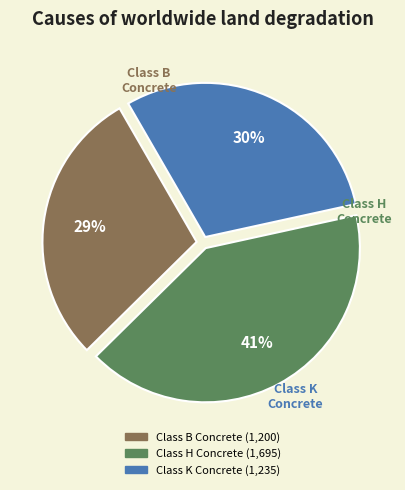

To the nearest percent, what is the difference between the largest and smallest slice percentages?

12%